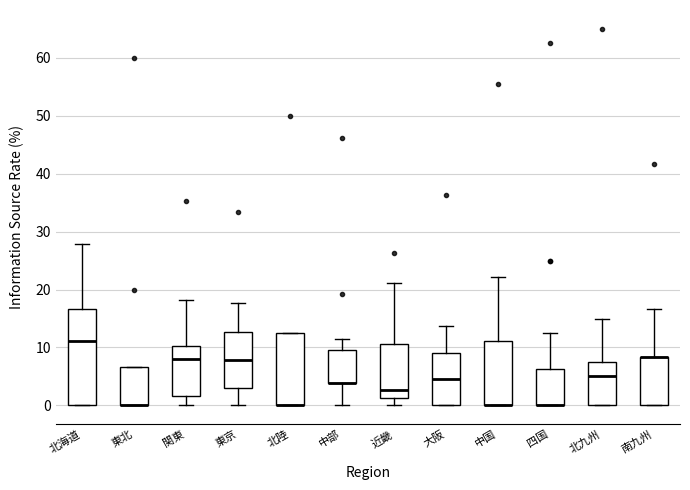

Reading left to right, transcribe this box plot: for each box, give where its median line is, the range the box spans, and where its two whiskers end, as read against the y-axis. The values are not printed on the chart, so give them approximately, as read against the axis.

北海道: median 11, box 0 to 17, whiskers 0 to 28
東北: median 0 (drawn on the box's lower edge), box 0 to 7, whiskers 0 to 7
関東: median 8, box 2 to 10, whiskers 0 to 18
東京: median 8, box 3 to 13, whiskers 0 to 18
北陸: median 0 (drawn on the box's lower edge), box 0 to 13, whiskers 0 to 13
中部: median 4 (drawn on the box's lower edge), box 4 to 10, whiskers 0 to 12
近畿: median 3, box 1 to 11, whiskers 0 to 21
大阪: median 5, box 0 to 9, whiskers 0 to 14
中国: median 0 (drawn on the box's lower edge), box 0 to 11, whiskers 0 to 22
四国: median 0 (drawn on the box's lower edge), box 0 to 6, whiskers 0 to 13
北九州: median 5, box 0 to 8, whiskers 0 to 15
南九州: median 8 (drawn on the box's upper edge), box 0 to 8, whiskers 0 to 17